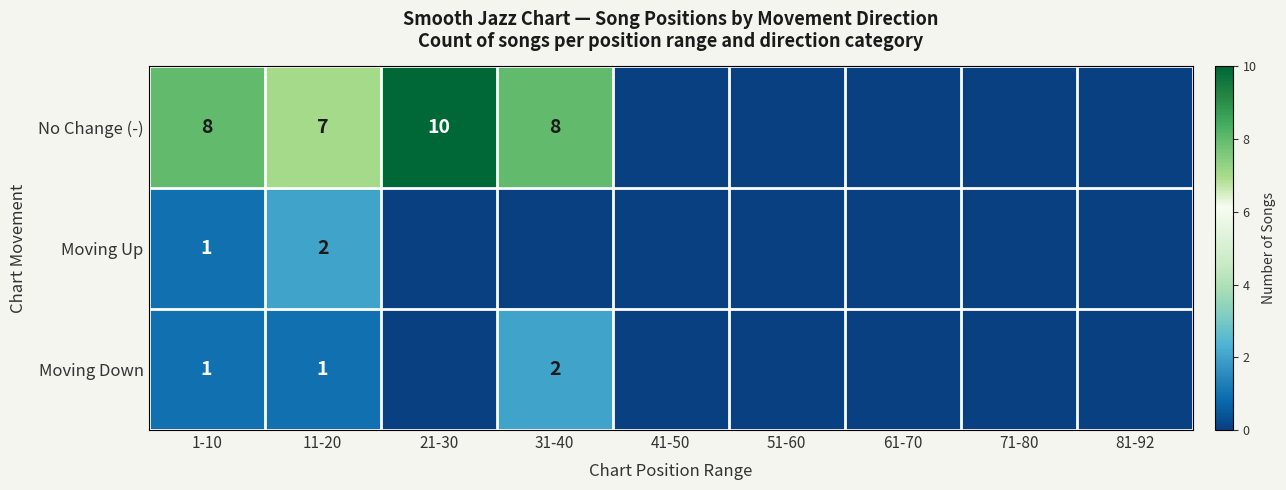

What is the difference between the highest and lowest values at 11-20?

6